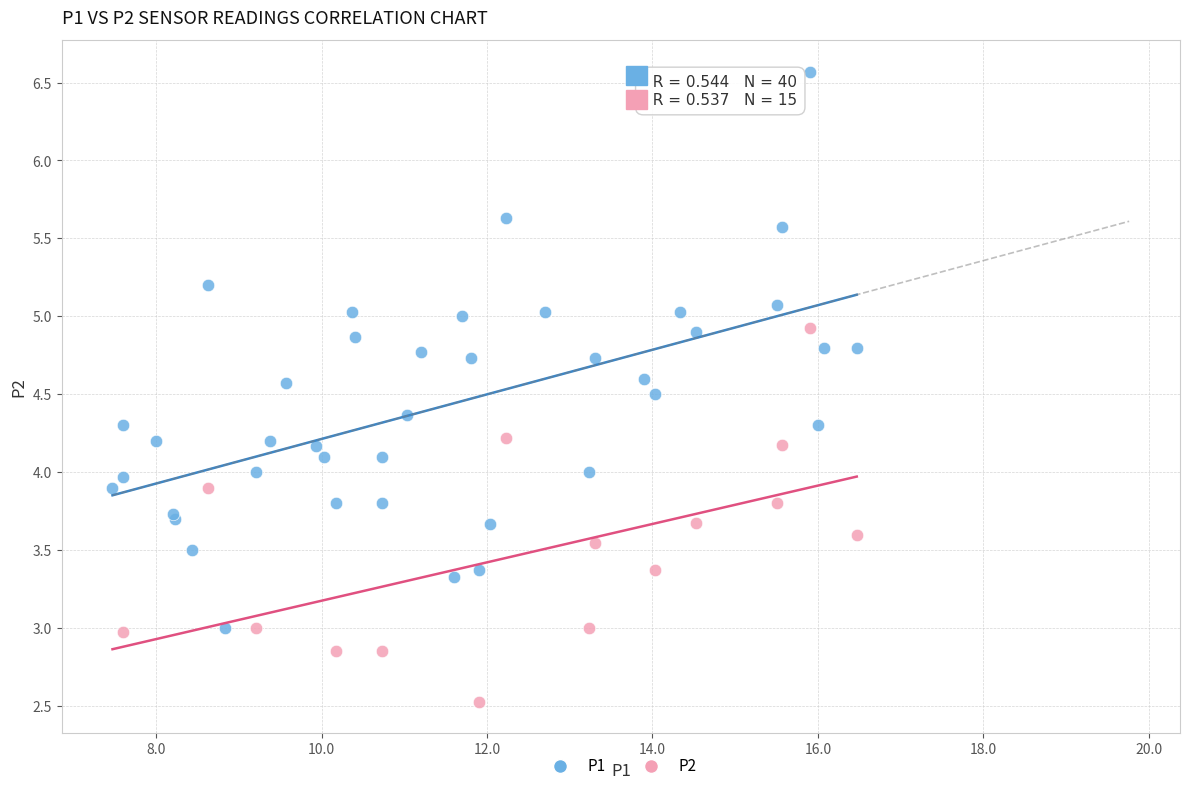

Which series reaches the maximum Y coordinate?

P1